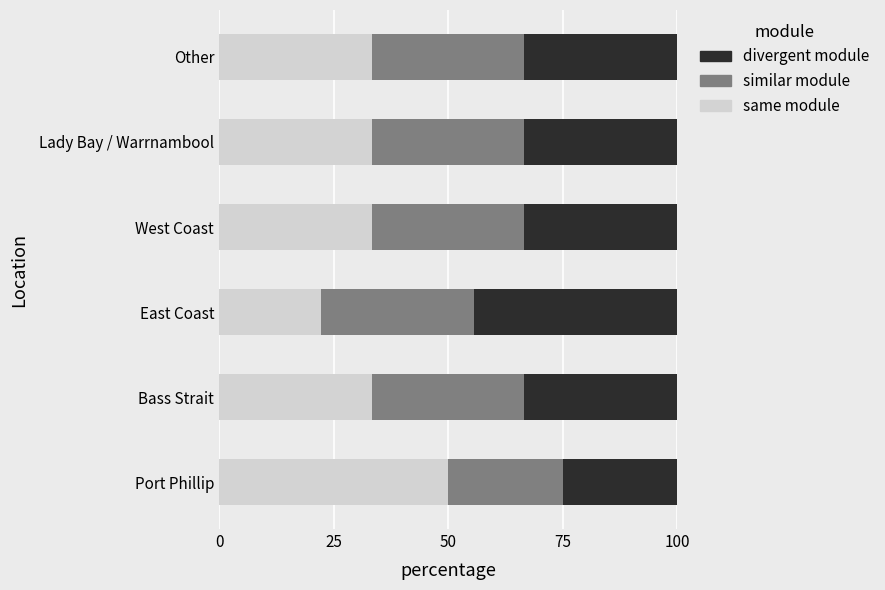

What is the total value across all series at Bass Strait?

100.0